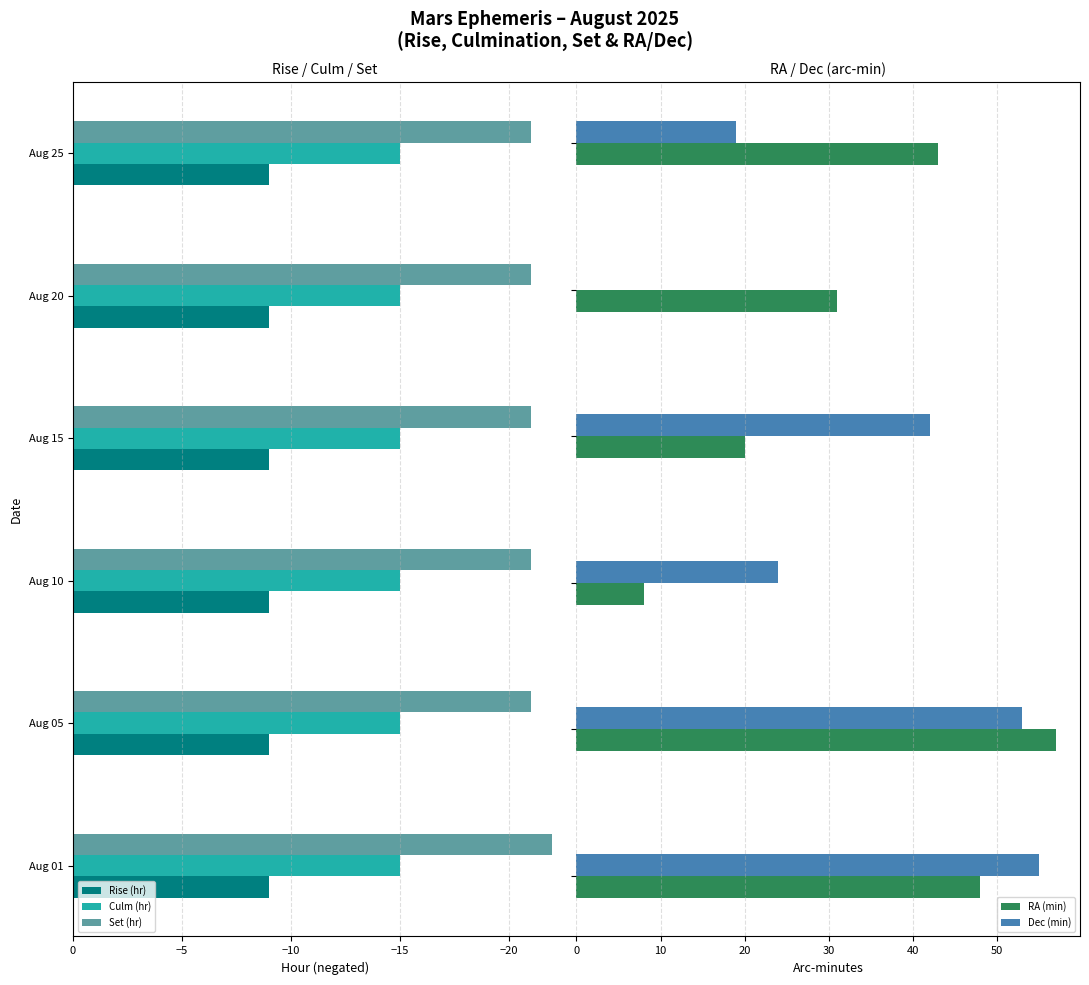

True or false: Culm (hr) has a value of -15 at Aug 10.

True